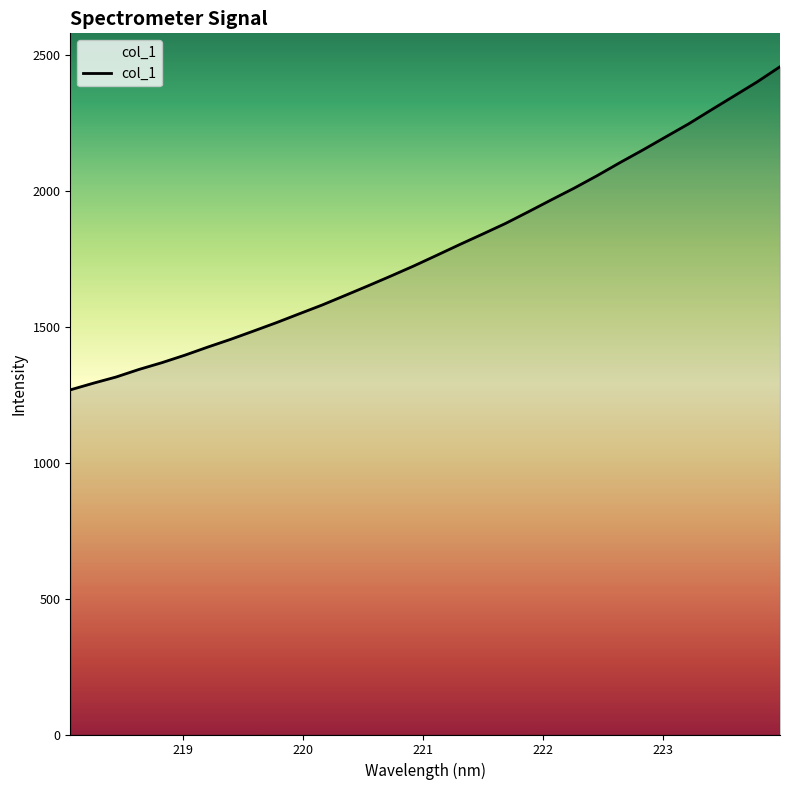

What is the minimum value shown in the chart?

1267.5